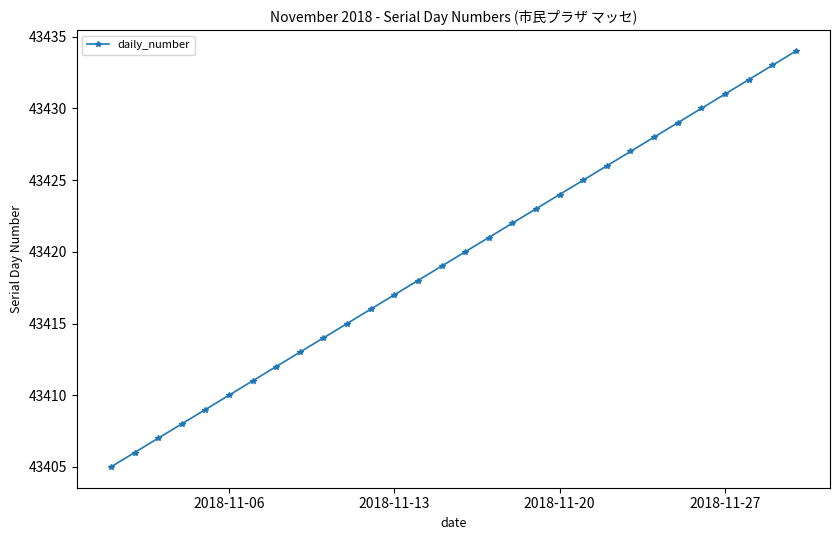

What is the greatest value displayed?

43434